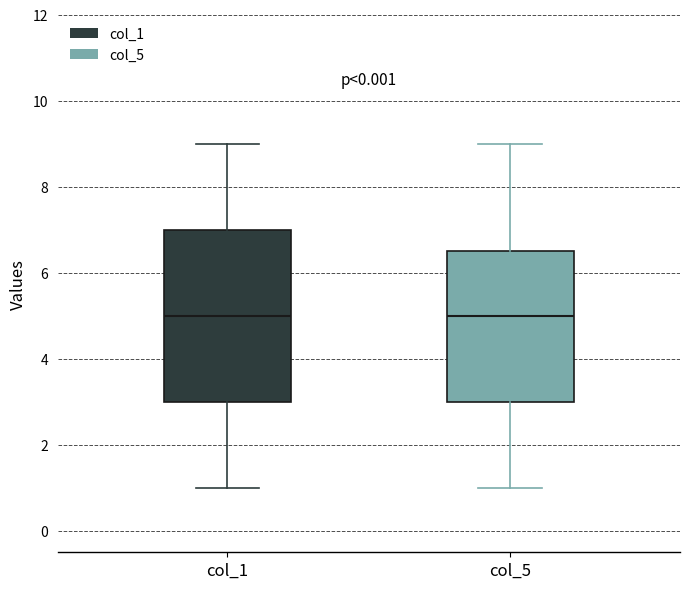

Reading left to right, read every box against the y-axis: the position of its median line, the range the box covers, and the ends of its whiskers. The values are not printed on the chart, so give them approximately, as read against the axis.

col_1: median 5.0, box 3.0 to 7.0, whiskers 1.0 to 9.0
col_5: median 5.0, box 3.0 to 6.6, whiskers 1.0 to 9.0